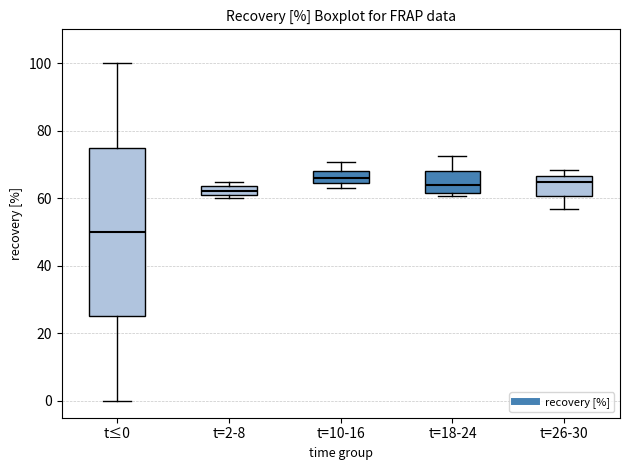

Which box is the tallest, from its lower edge to its upper edge?

t≤0